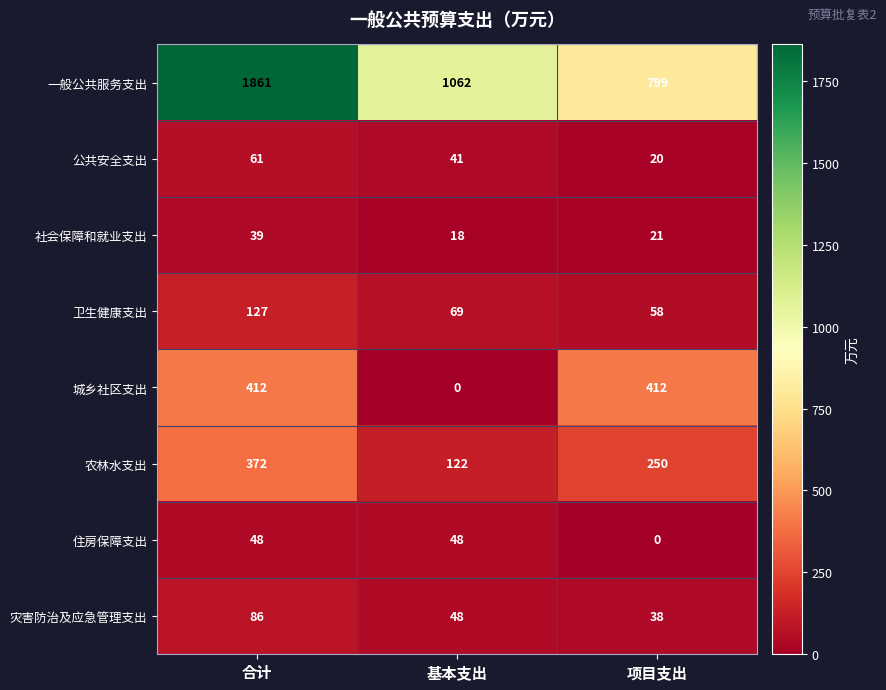

What value does the 灾害防治及应急管理支出 series have at 基本支出, to the nearest 5?

50